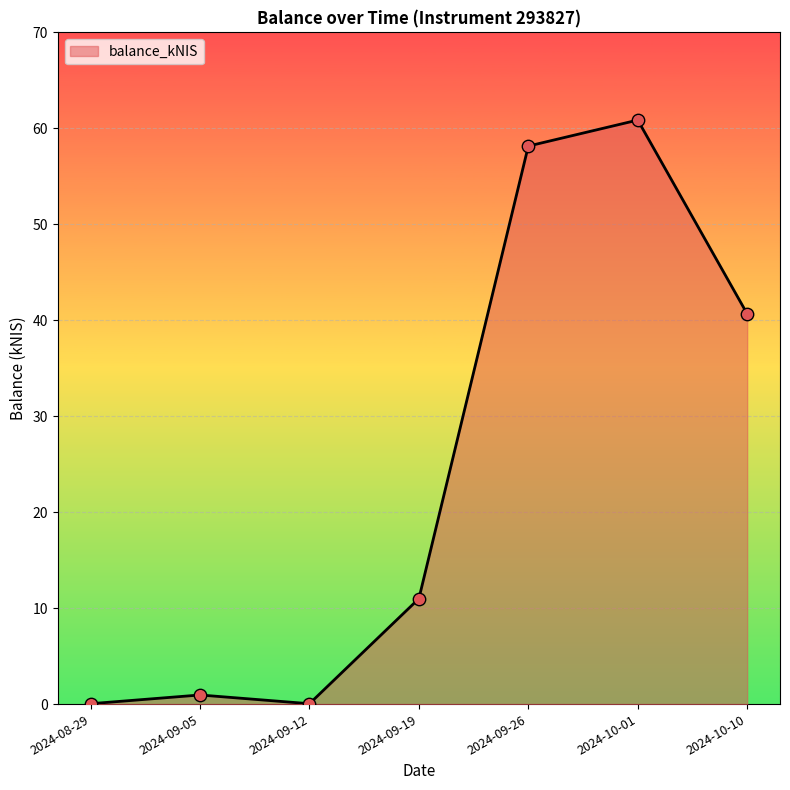

What is the change in value from 2024-09-19 to 2024-10-10?

+29.7